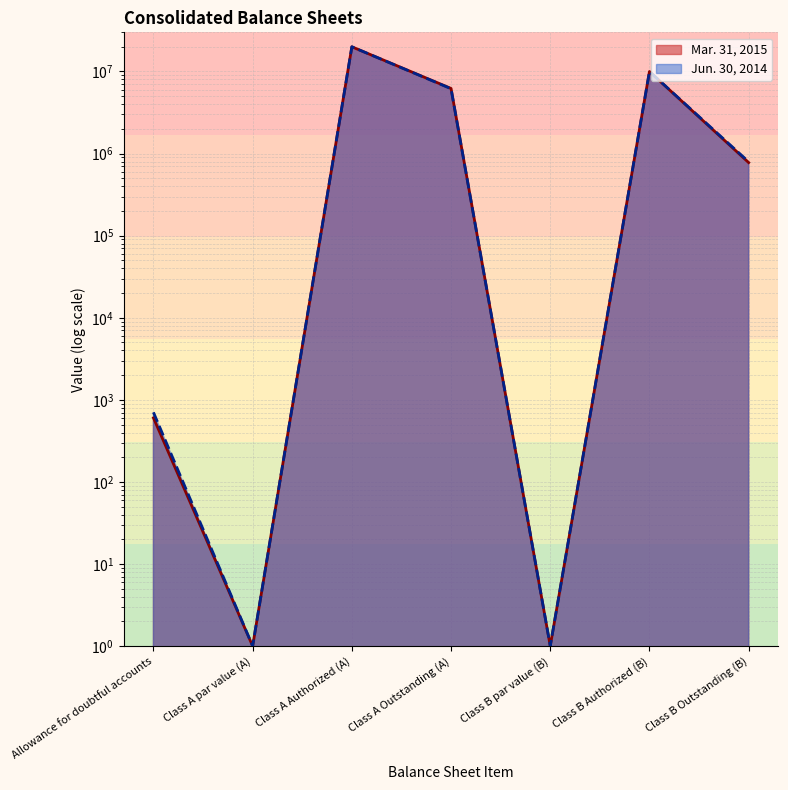

List the series in order of their peak value, lowest first.

Mar. 31, 2015, Jun. 30, 2014